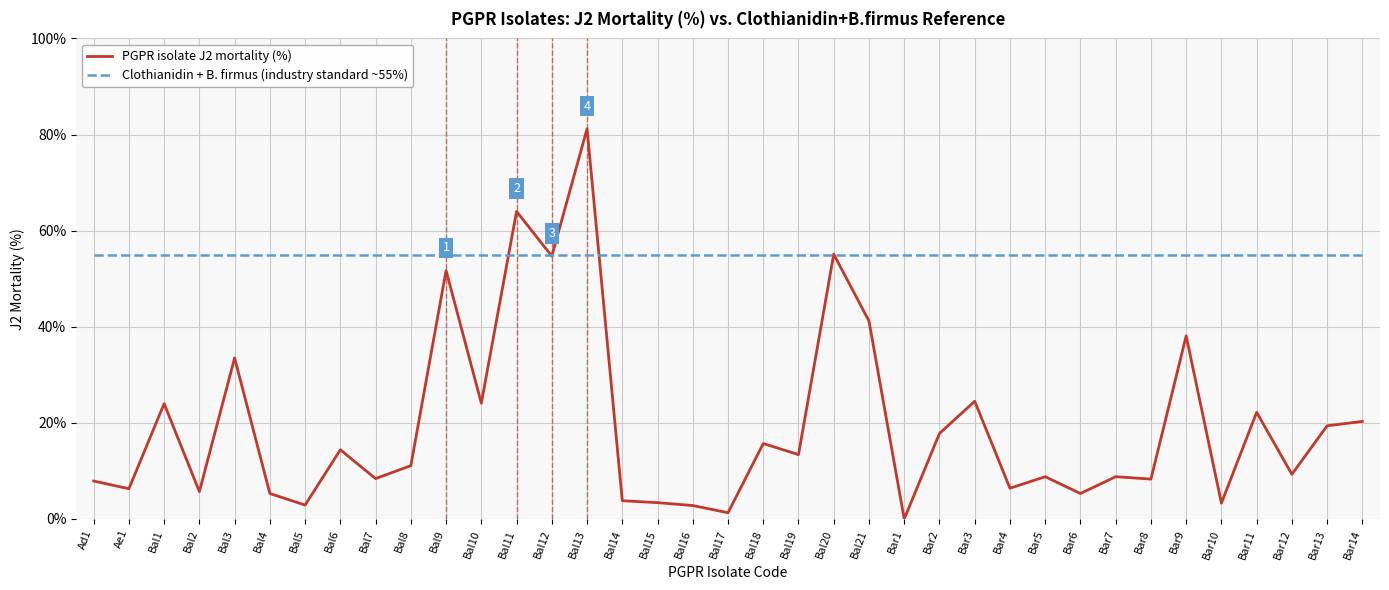

What is the difference between the maximum and minimum values in the PGPR isolate J2 mortality (%) series?

81.2